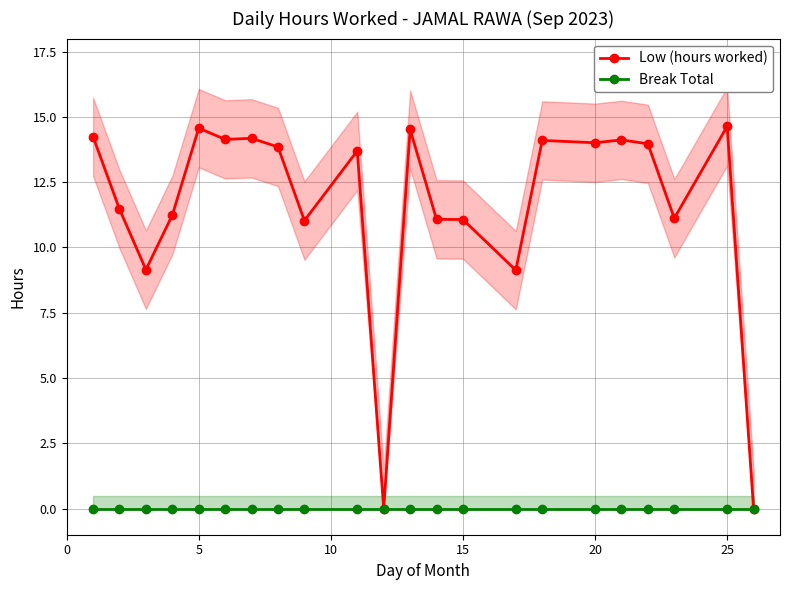

Is it true that Low (hours worked) equals 11.1 at 15?

True